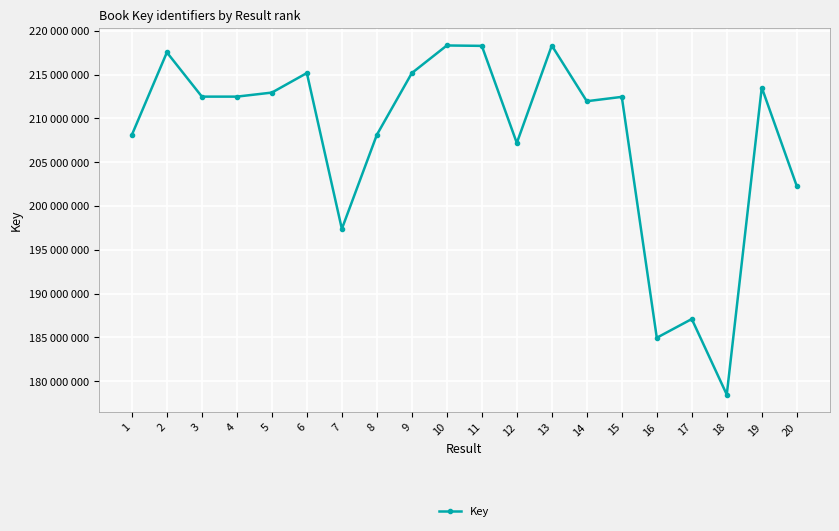

Rank the categories by value from highest to lowest.

10, 13, 11, 2, 6, 9, 19, 5, 4, 3, 15, 14, 1, 8, 12, 20, 7, 17, 16, 18